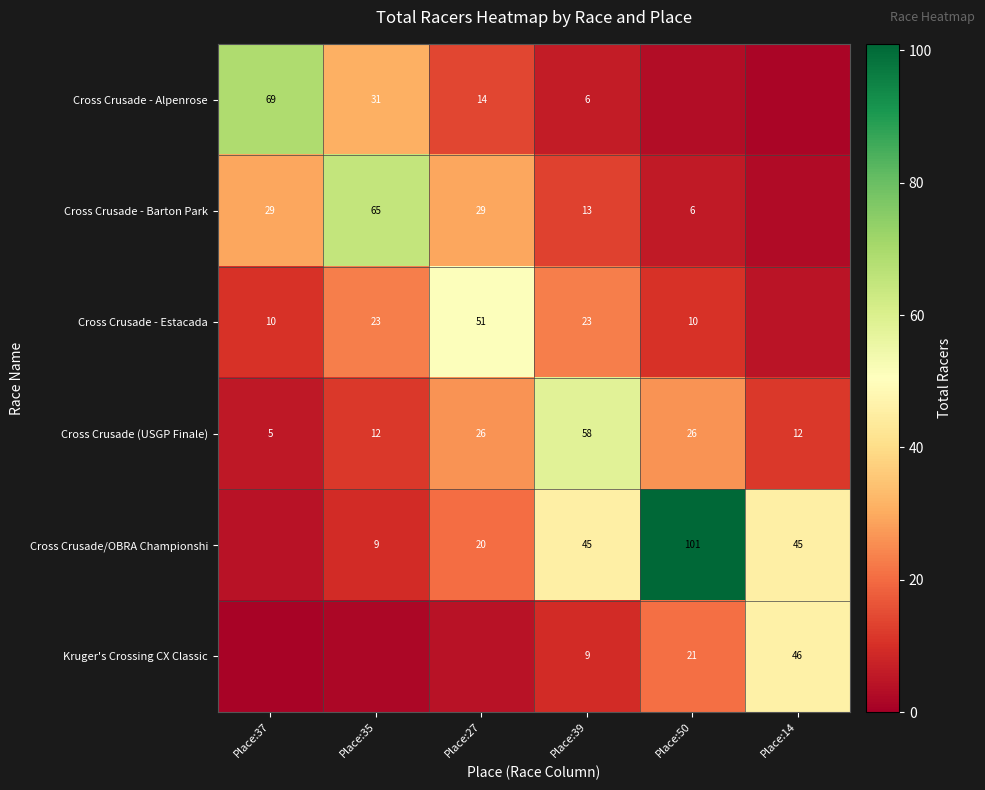

Which series changed the most between Place:50 and Place:14?

Cross Crusade/OBRA Championshi